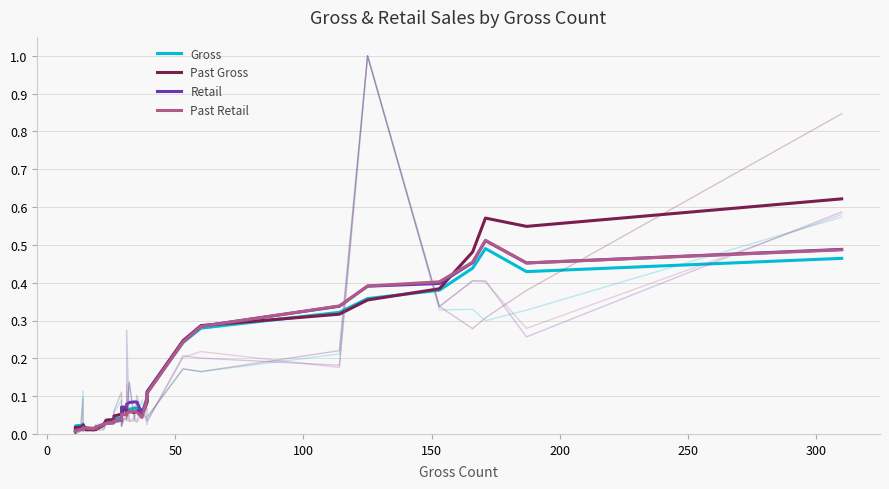

At how many categories does at least one series exceed 0?

40